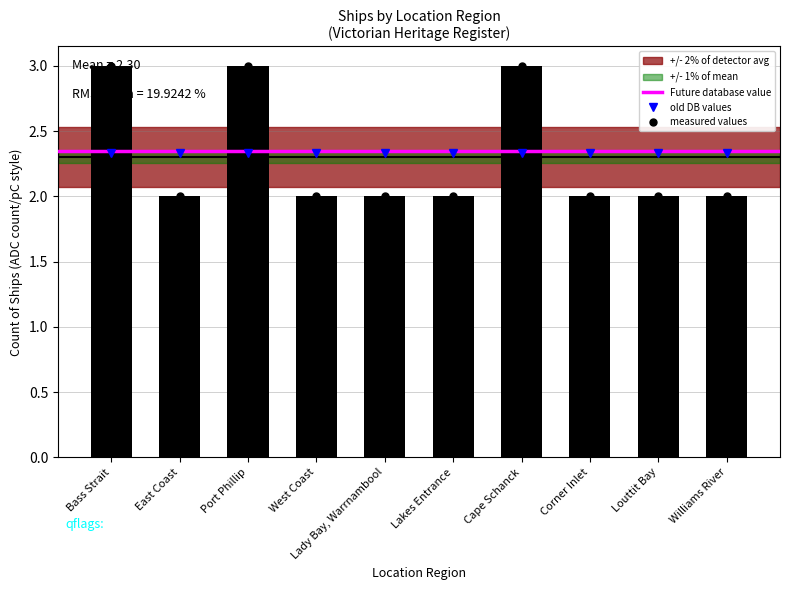

Reading right to left, what are all the values shown in this chart?

Williams River=2	Louttit Bay=2	Corner Inlet=2	Cape Schanck=3	Lakes Entrance=2	Lady Bay, Warrnambool=2	West Coast=2	Port Phillip=3	East Coast=2	Bass Strait=3